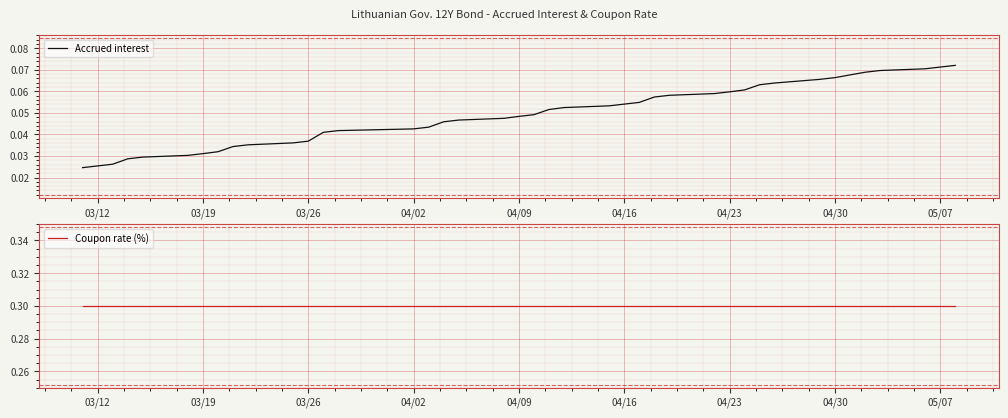

Does the chart display data point markers on the line(s)?

No